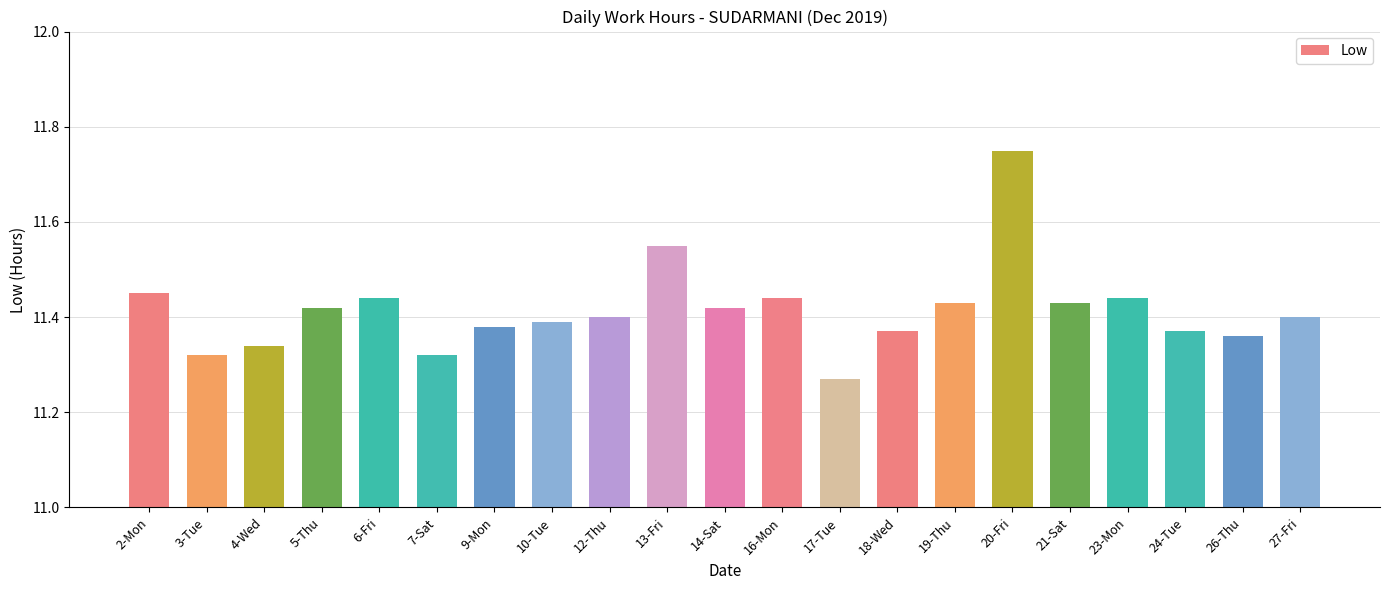

Which has a higher value, 10-Tue or 21-Sat?

21-Sat